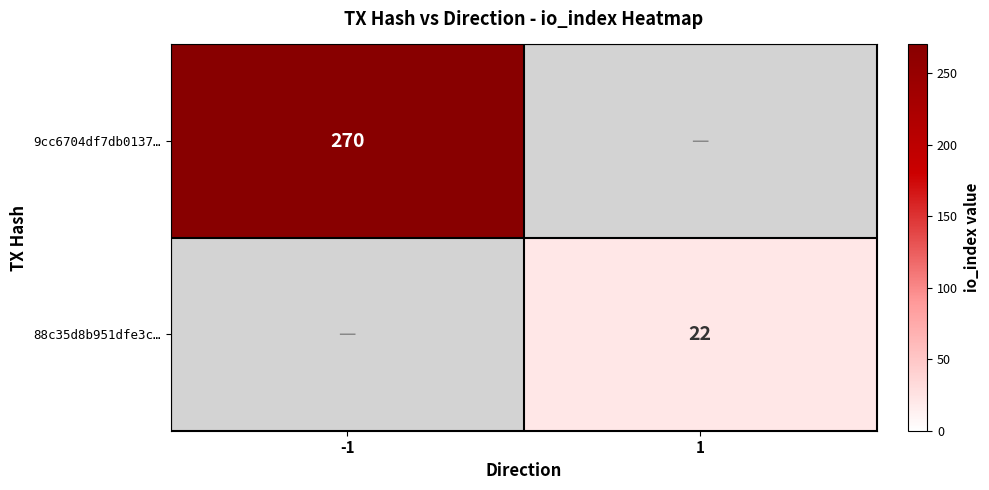

True or false: 88c35d8b951dfe3c… has a value of 31 at 1.

False